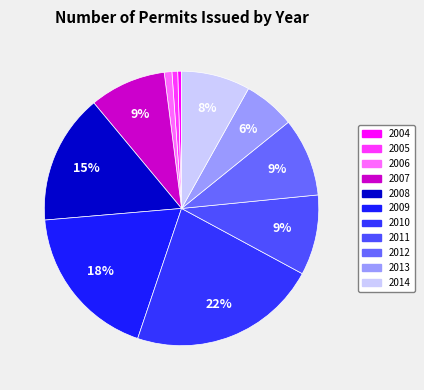

Which category has the biggest portion of the pie?

2010